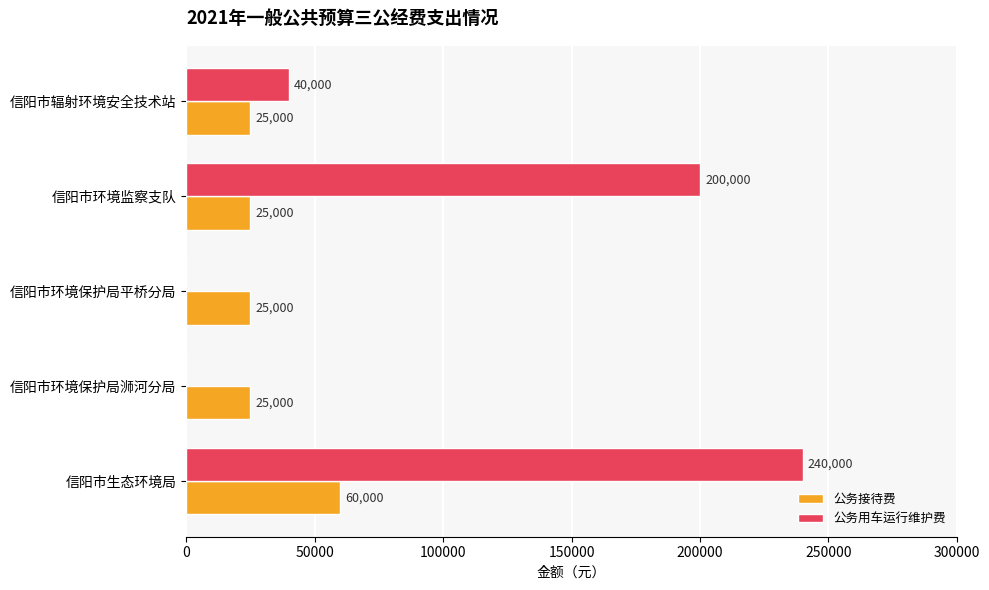

Between 信阳市生态环境局 and 信阳市环境保护局平桥分局, which series saw the biggest shift?

公务用车运行维护费